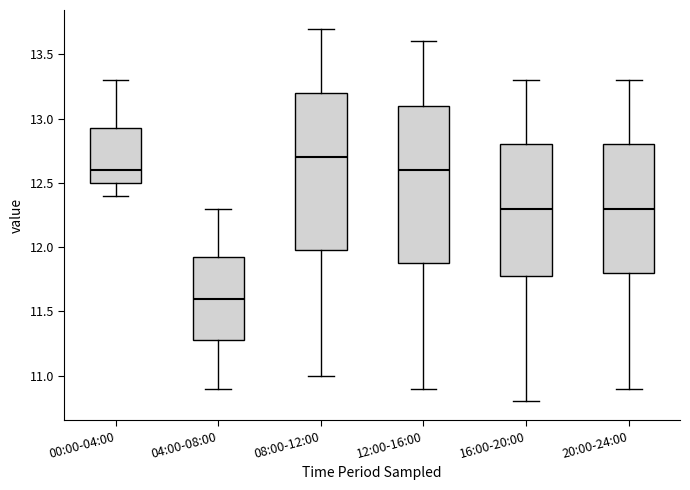

Reading left to right, read every box against the y-axis: the position of its median line, the range the box covers, and the ends of its whiskers. The values are not printed on the chart, so give them approximately, as read against the axis.

00:00-04:00: median 12.60, box 12.50 to 12.95, whiskers 12.40 to 13.30
04:00-08:00: median 11.60, box 11.30 to 11.95, whiskers 10.90 to 12.30
08:00-12:00: median 12.70, box 12.00 to 13.20, whiskers 11.00 to 13.70
12:00-16:00: median 12.60, box 11.90 to 13.10, whiskers 10.90 to 13.60
16:00-20:00: median 12.30, box 11.80 to 12.80, whiskers 10.80 to 13.30
20:00-24:00: median 12.30, box 11.80 to 12.80, whiskers 10.90 to 13.30